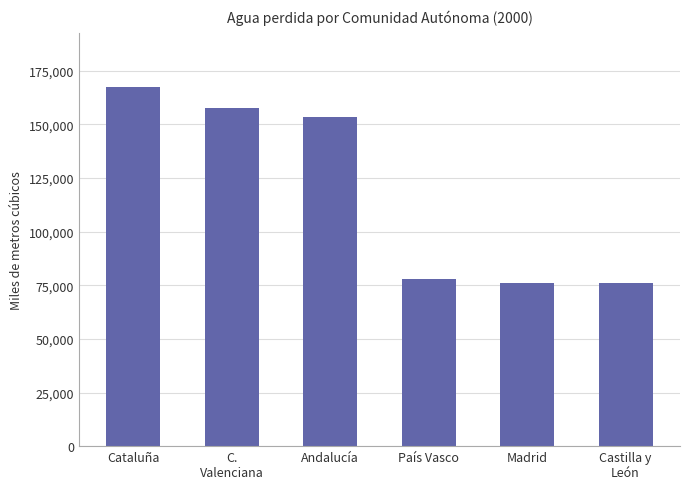

Count the number of data series in this chart.

1